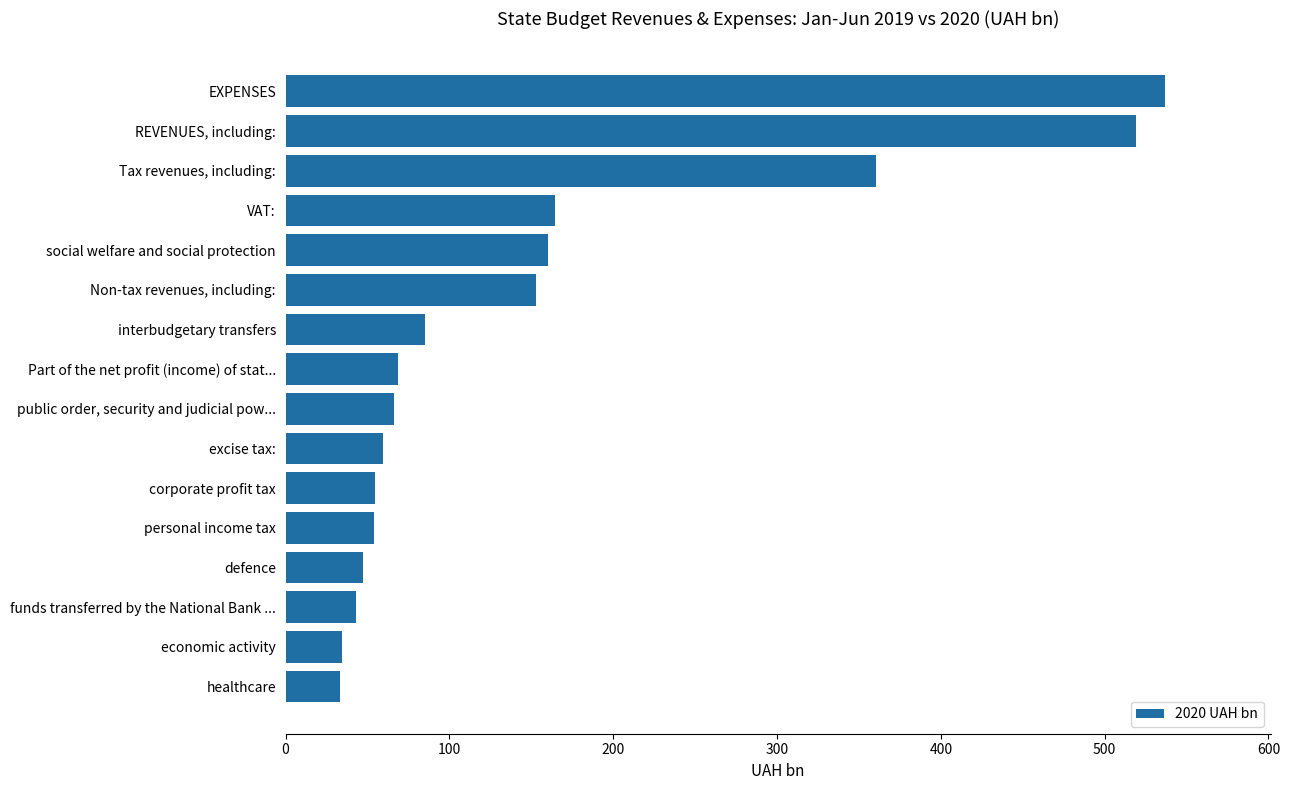

What is the average value?

152.5